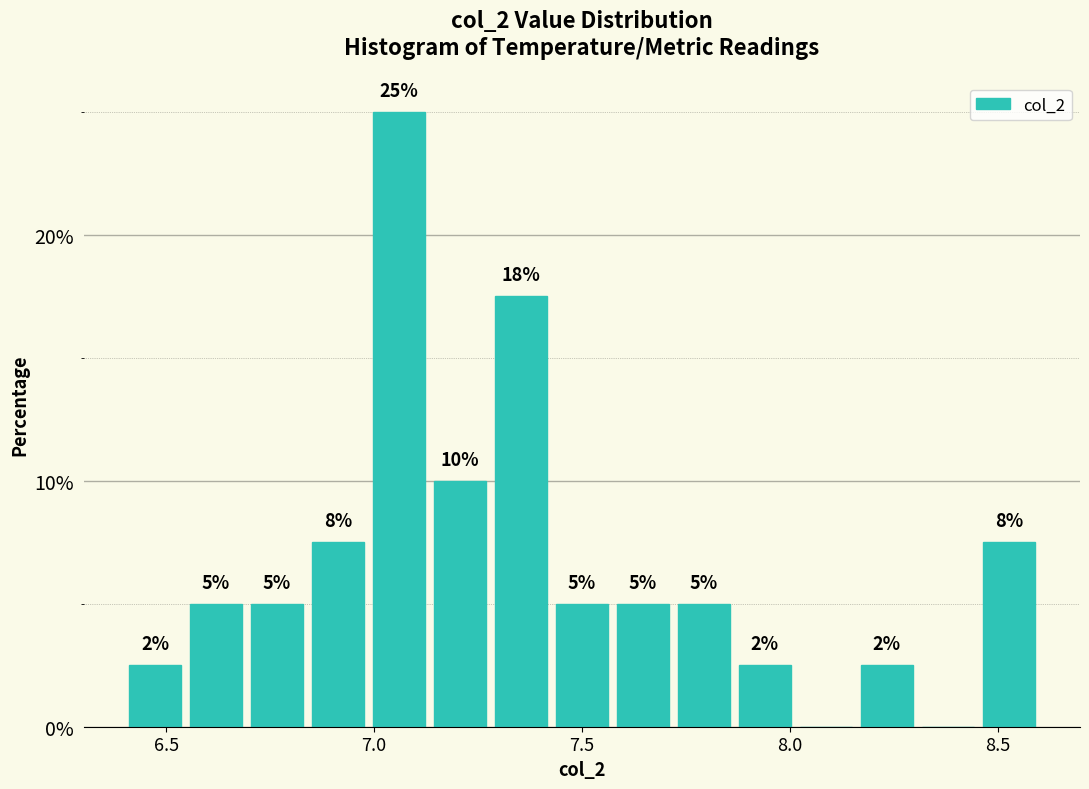

Around what value on the x-axis is the tallest bar? Give the approximate position of its centre, as read against the axis.

7.05